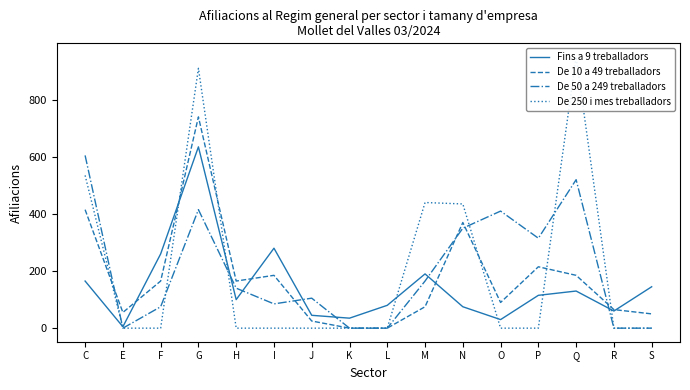

At which category does De 10 a 49 treballadors reach its first local peak?

G